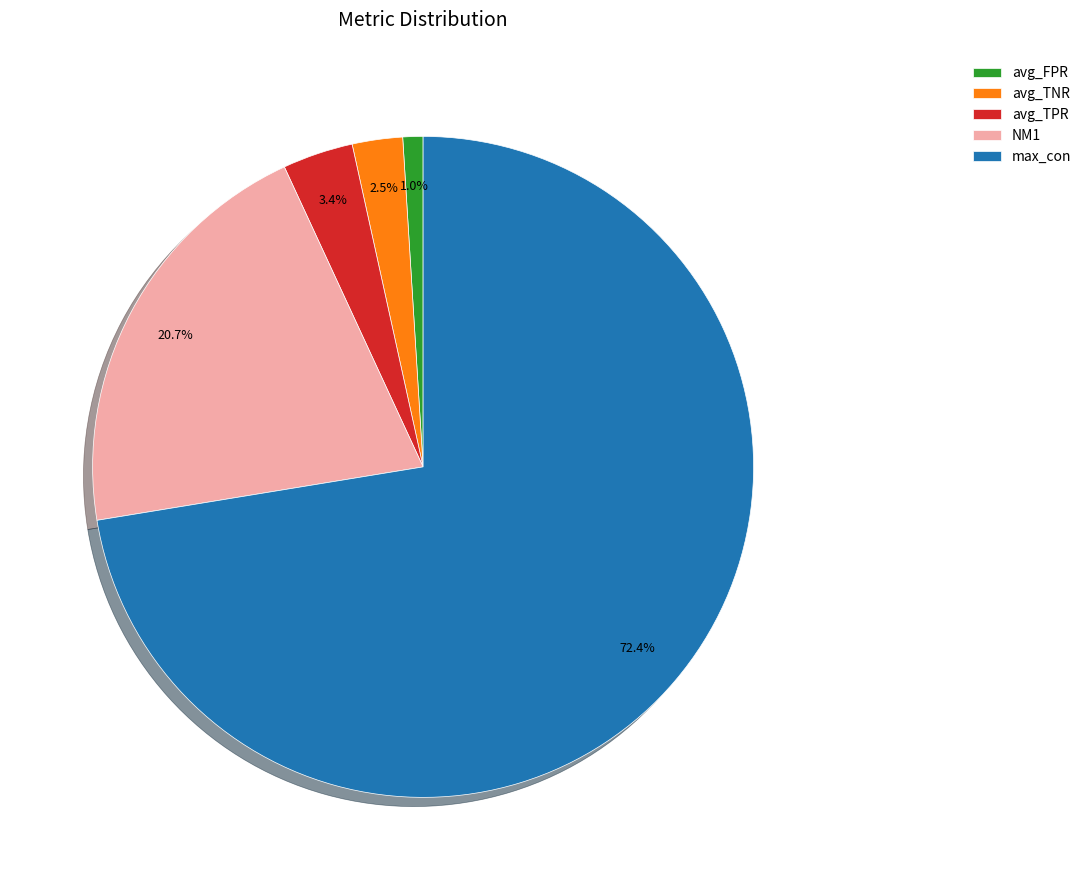

How many segments does this pie chart have?

5